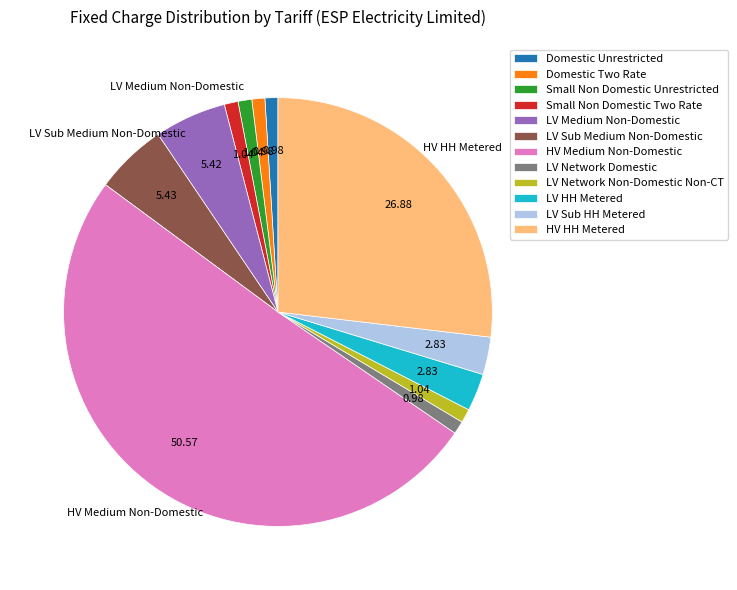

Which category accounts for the majority?

HV Medium Non-Domestic